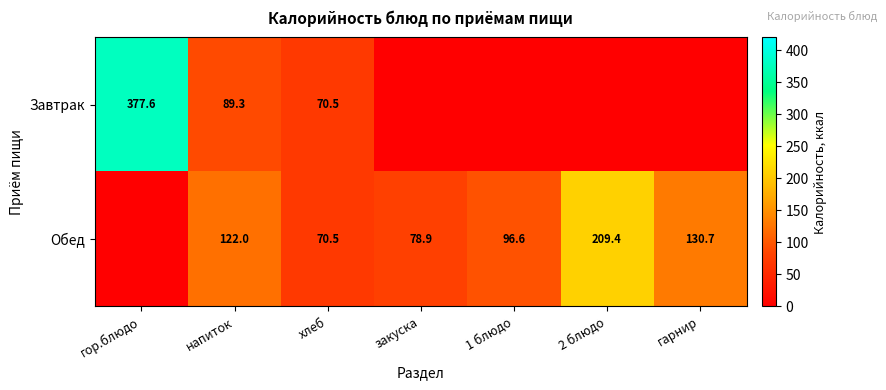

True or false: Завтрак has a value of 70.5 at хлеб.

True